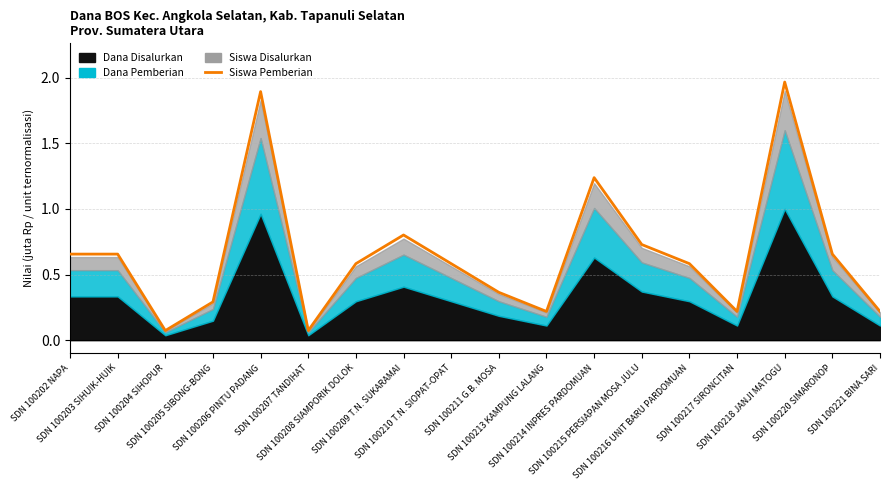

True or false: the data shows 1.9 at SDN 100206 PINTU PADANG.

True